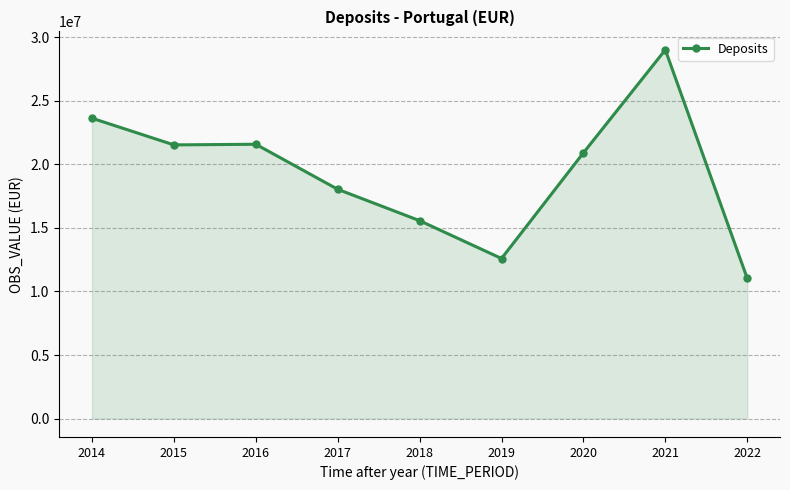

True or false: the data has more than 2 interior local peaks.

False